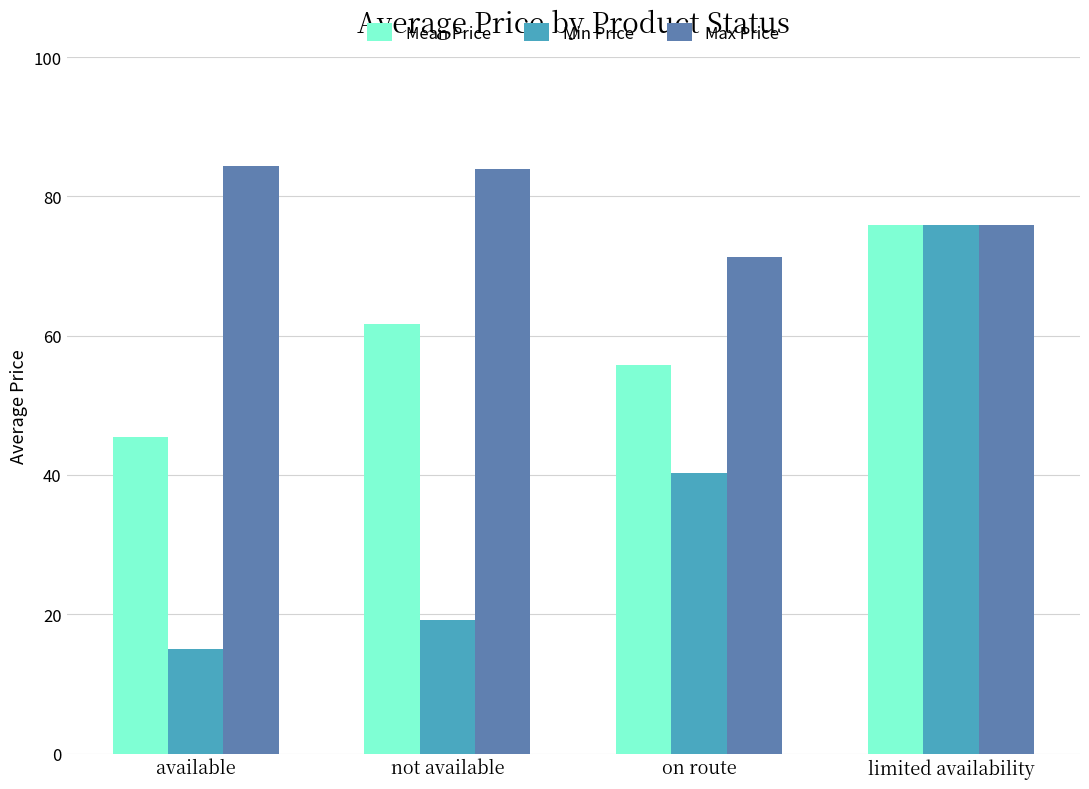

What is the difference between the second highest and second lowest values in the Max Price series?

8.2